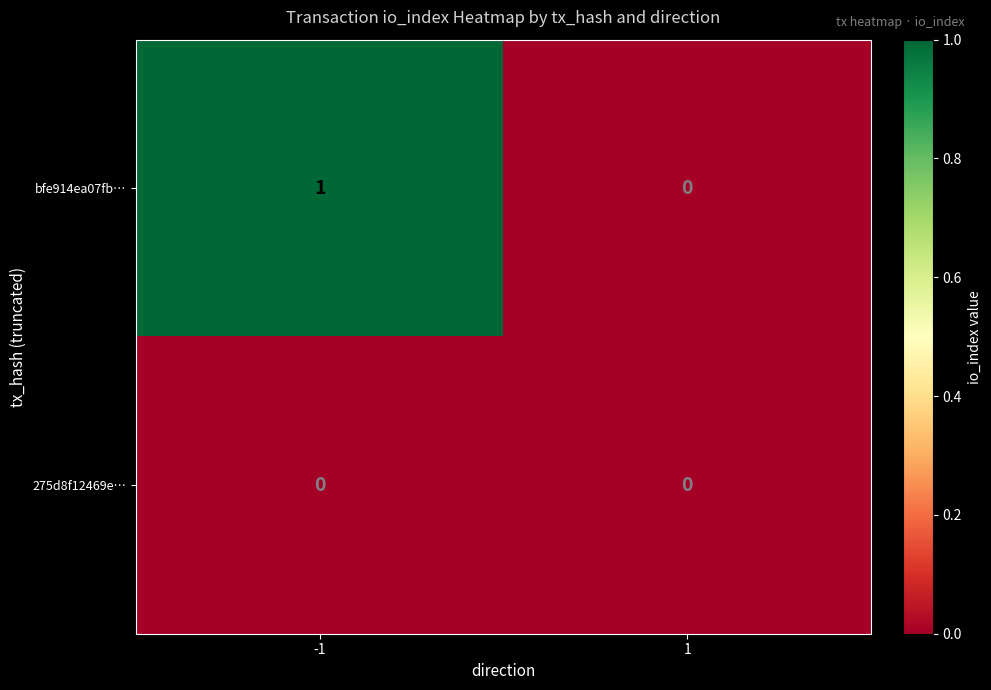

The 275d8f12469e… series shows 0 at -1. True or false?

True